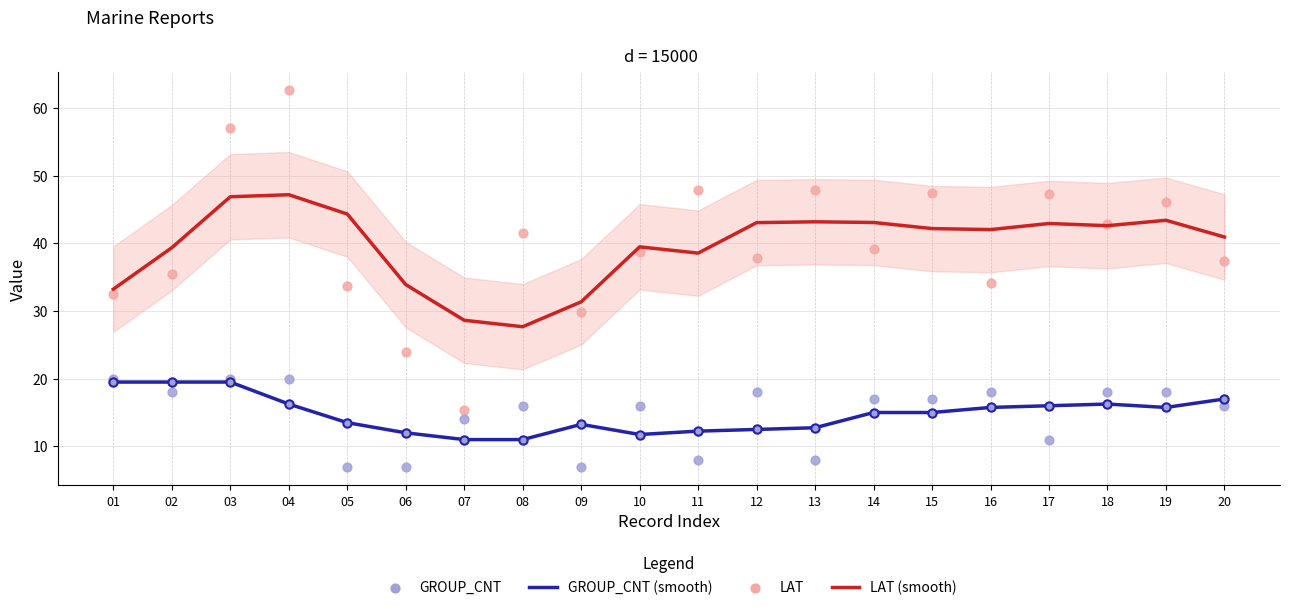

At which category is the sum across all series the highest?

04